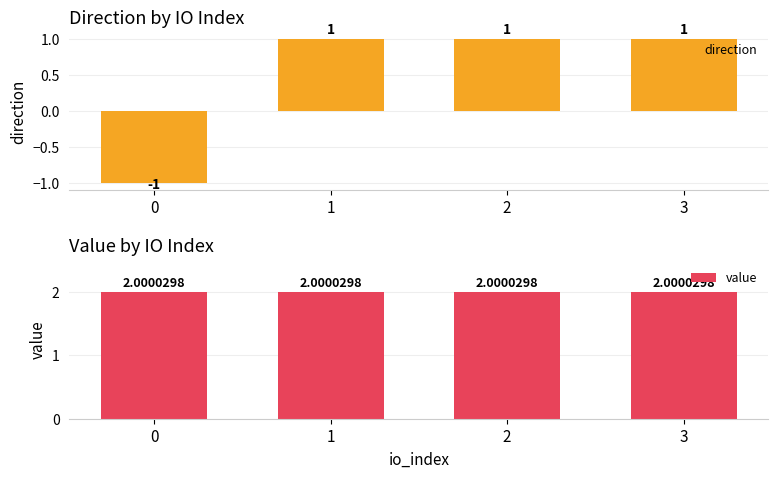

Is the value of direction at 0 greater than the value of value at 1?

No